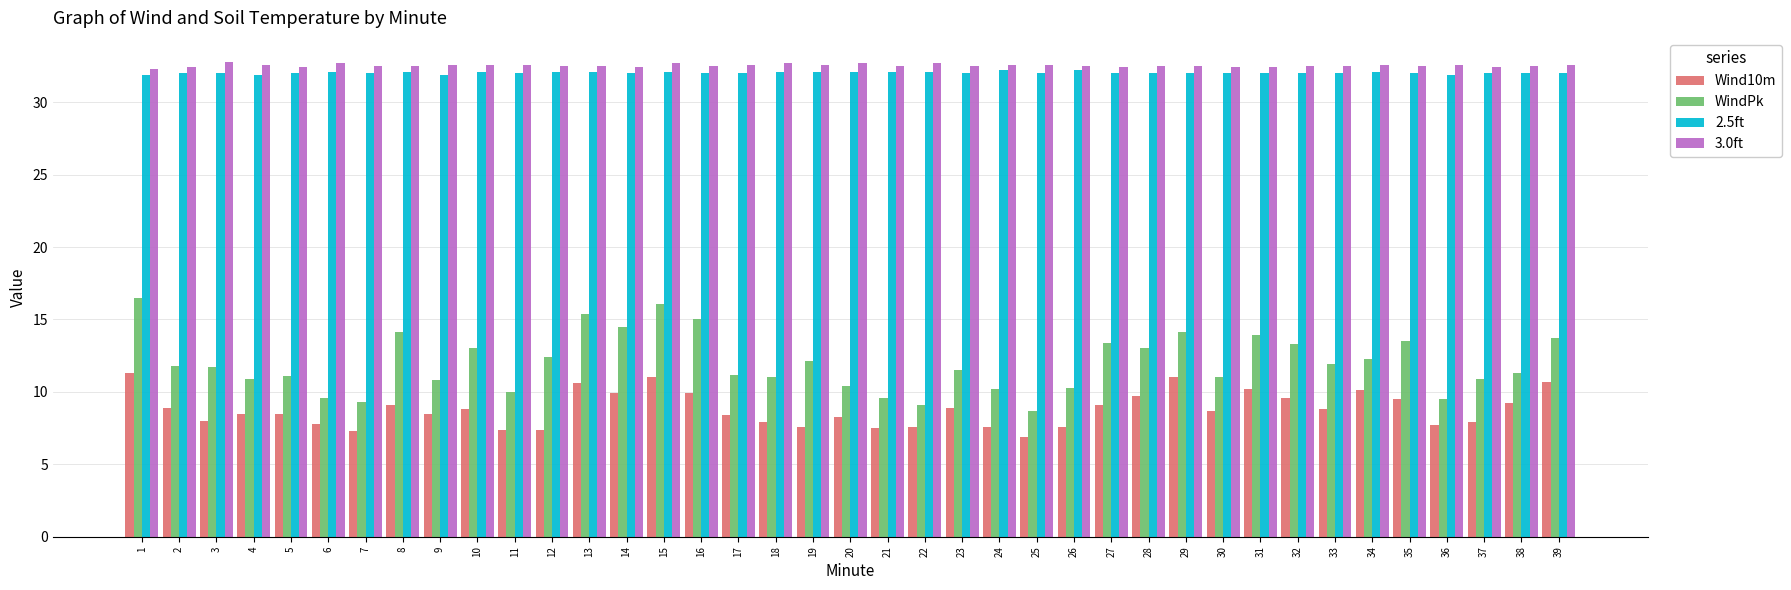

What is the lowest value of the 2.5ft series?

31.9